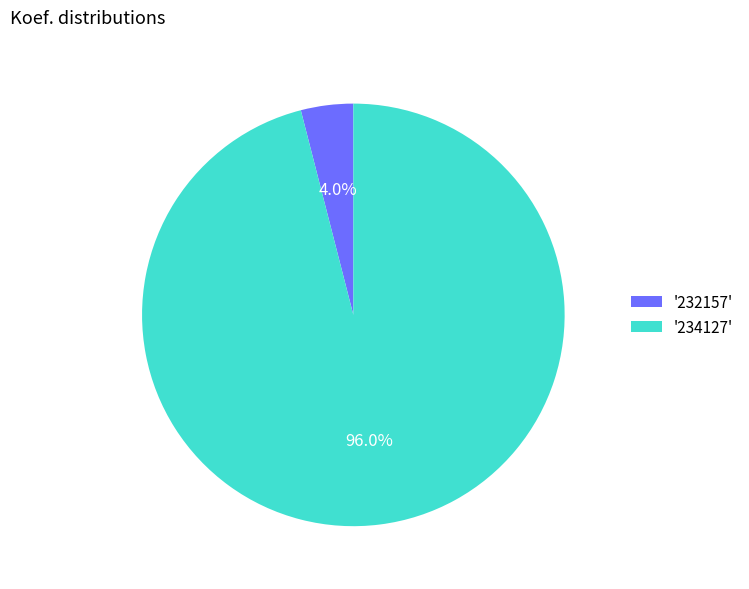

Combined, do '234127' and '232157' account for over 50%?

Yes